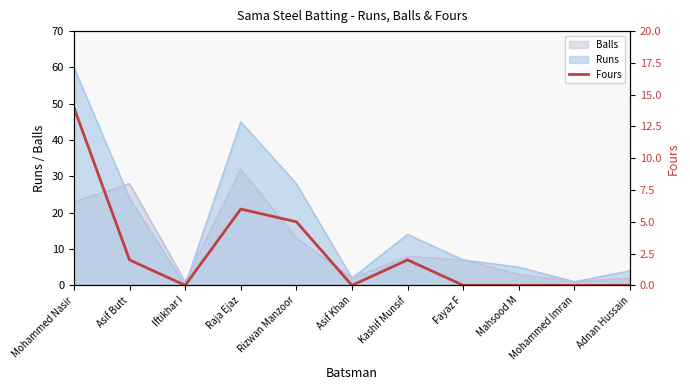

What is the difference between the maximum and minimum values?

14